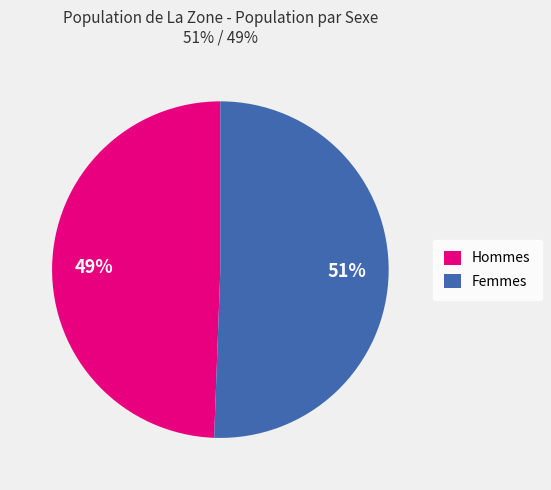

How many slices are in this pie chart?

2